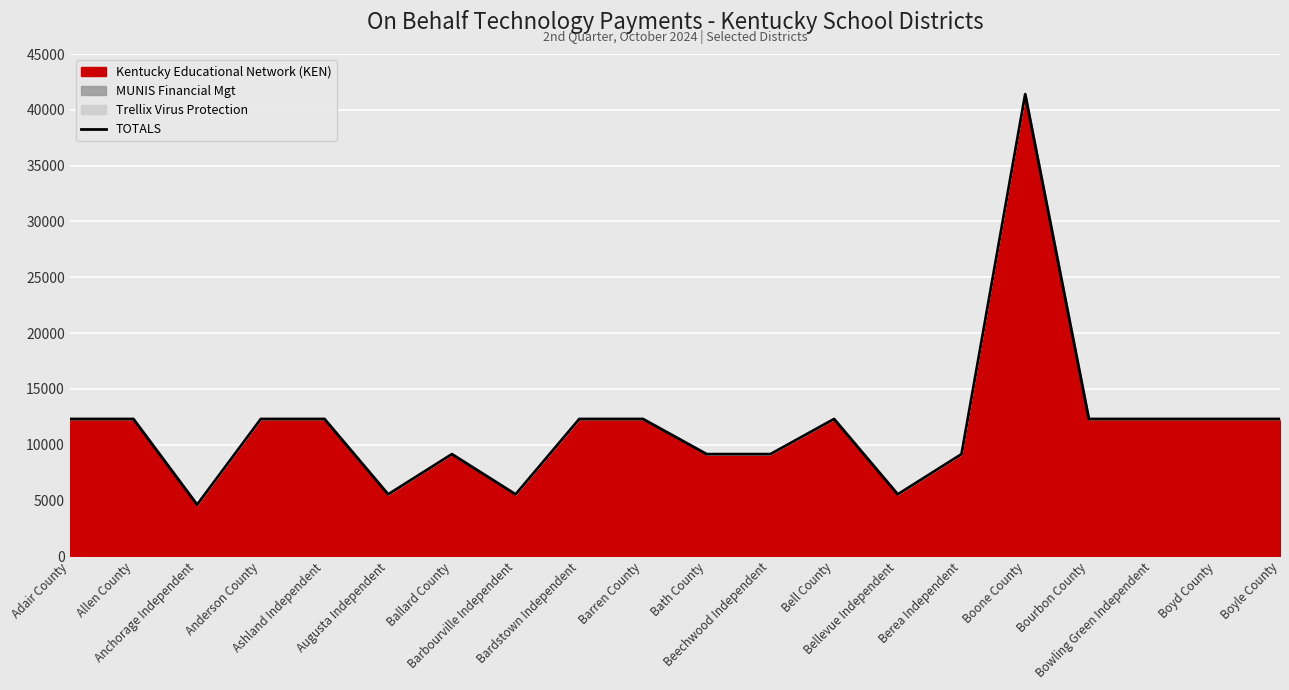

The value at Bellevue Independent is 5550. True or false?

True